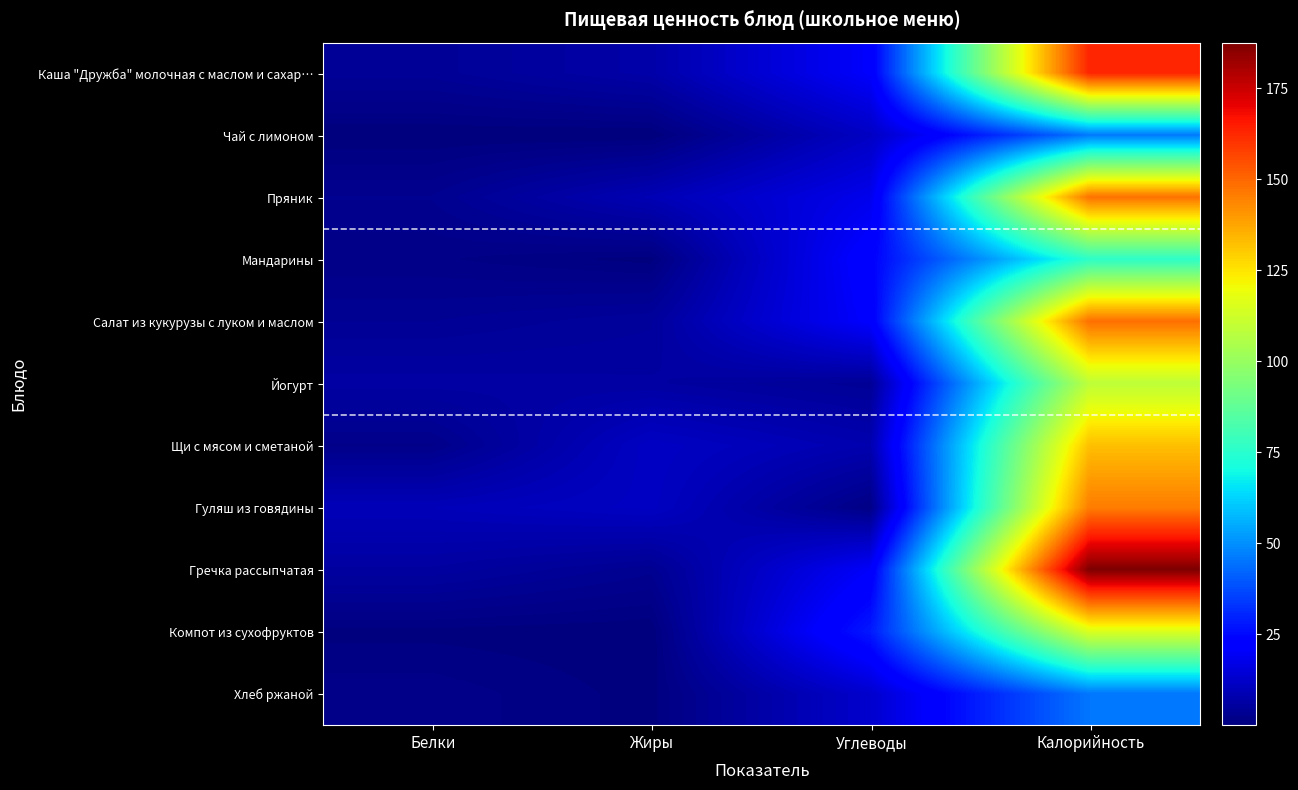

Which has a higher value, Белки or Углеводы?

Углеводы